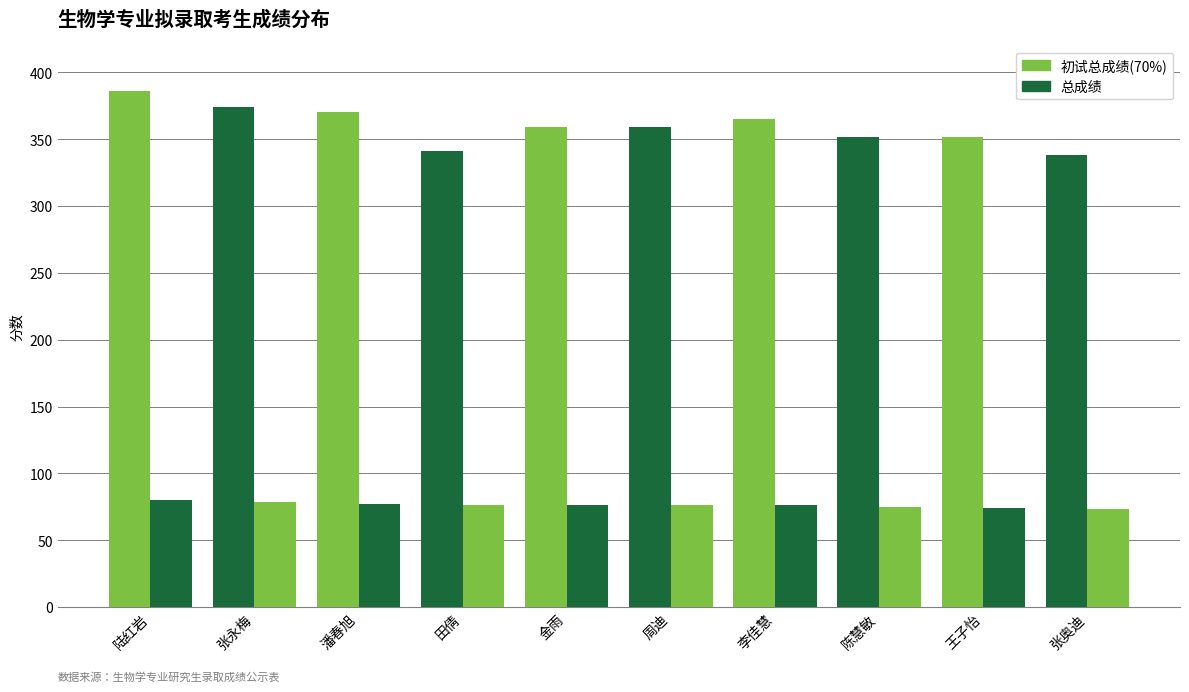

What is the greatest value displayed?

386.0